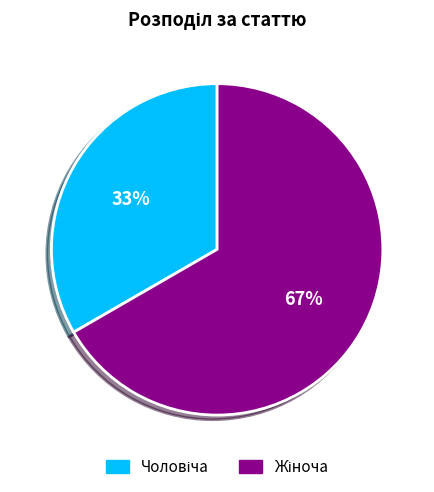

Is there a majority slice in this chart?

Yes